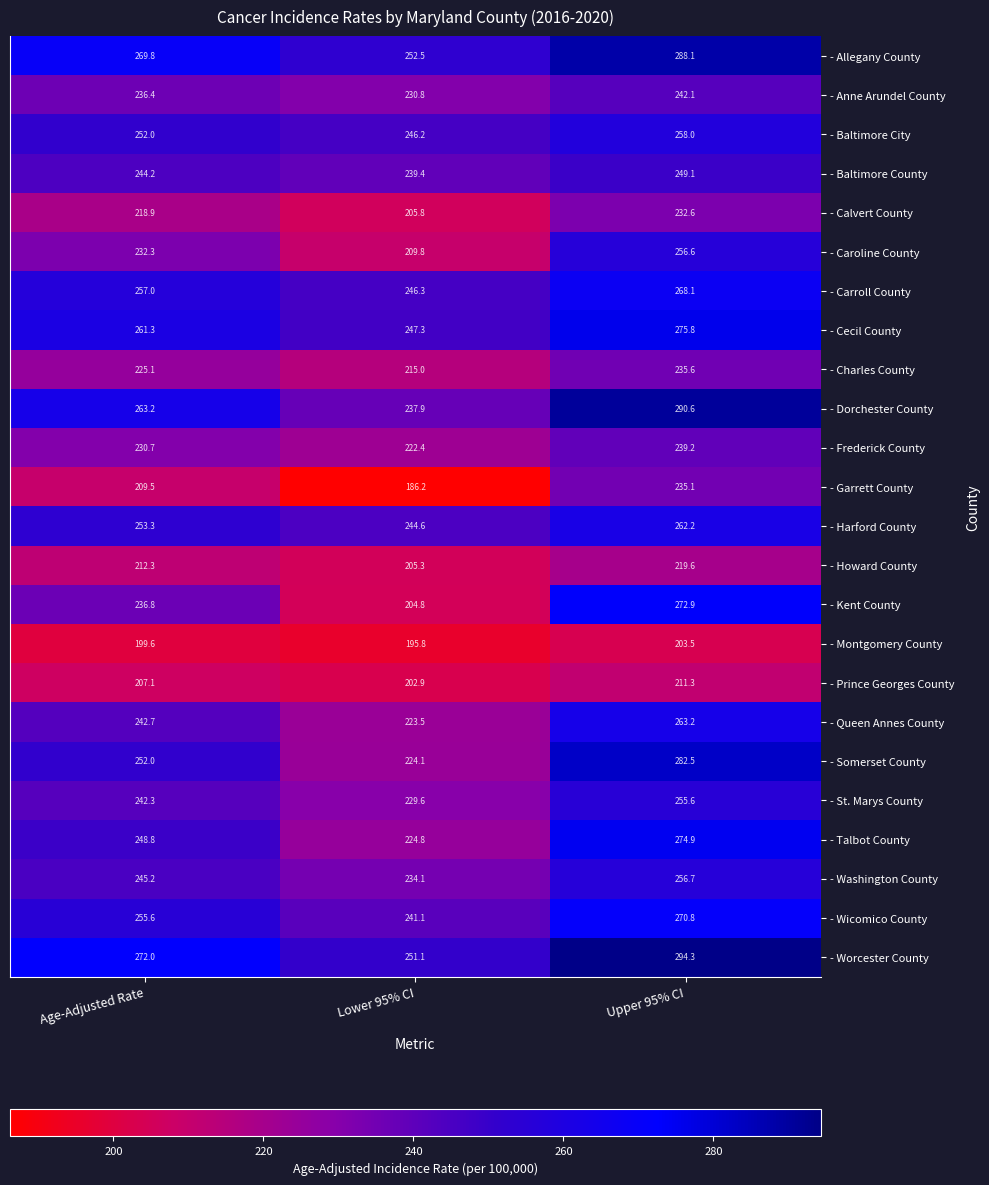

At which label is - Kent County closest to 238?

Age-Adjusted Rate